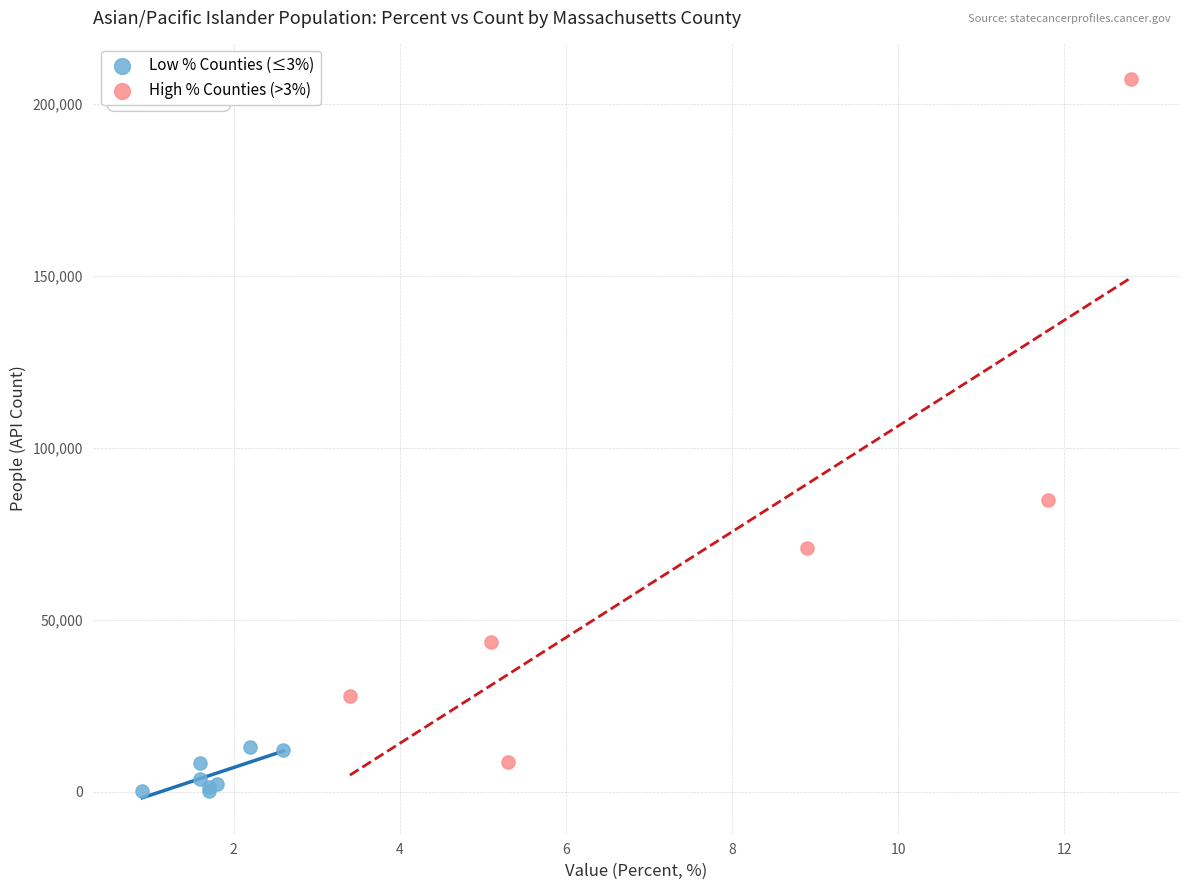

What are all the series names shown in the legend?

Low % Counties (≤3%), High % Counties (>3%)